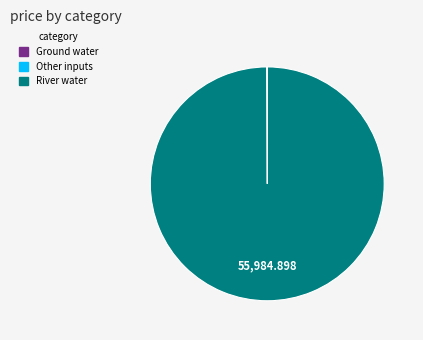

Is River water the majority of the pie?

Yes